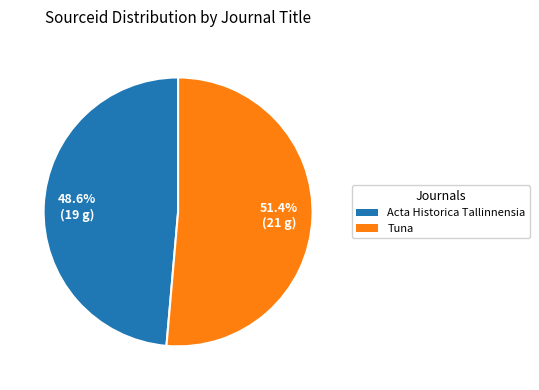

What percentage do Acta Historica Tallinnensia and Tuna together represent?

100.0%